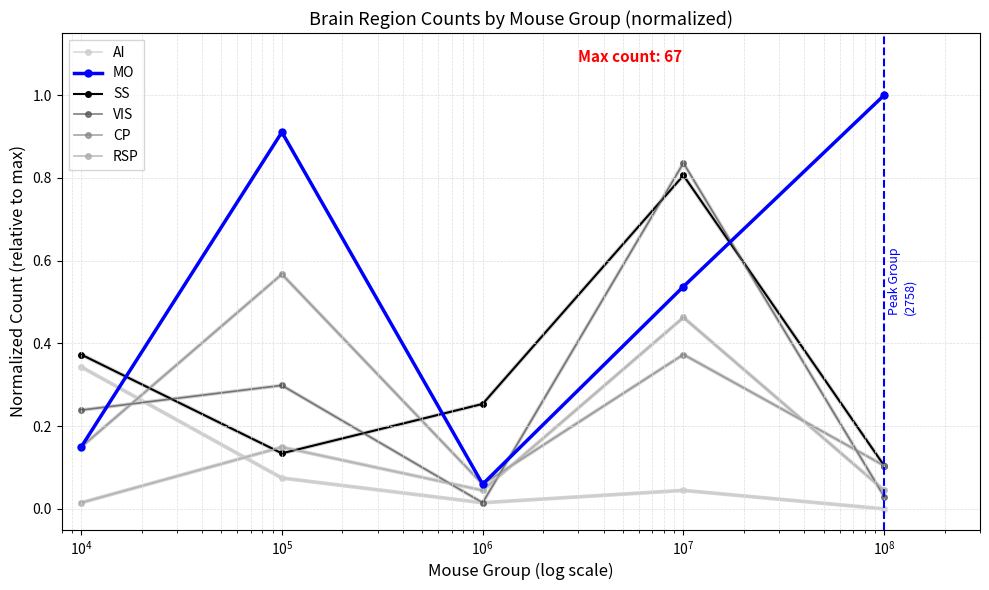

Rank the series by their maximum value, from highest to lowest.

MO, VIS, SS, CP, RSP, AI